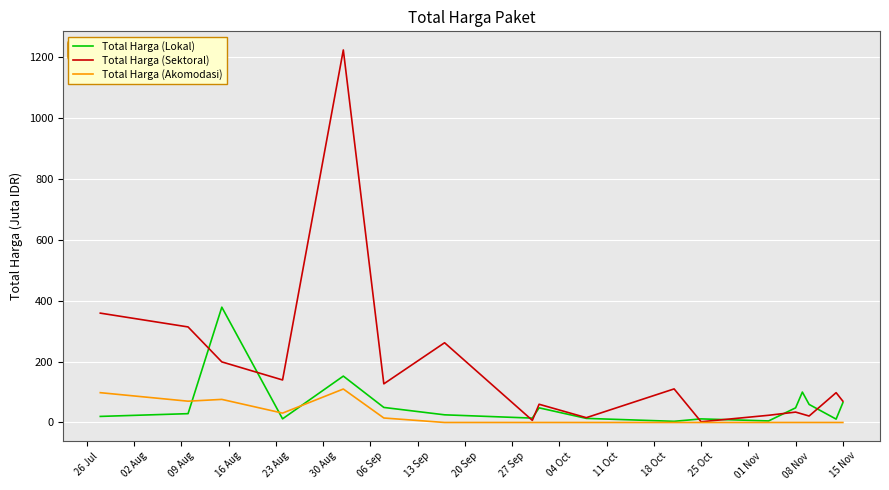

True or false: Total Harga (Lokal) and Total Harga (Akomodasi) cross at least once.

True